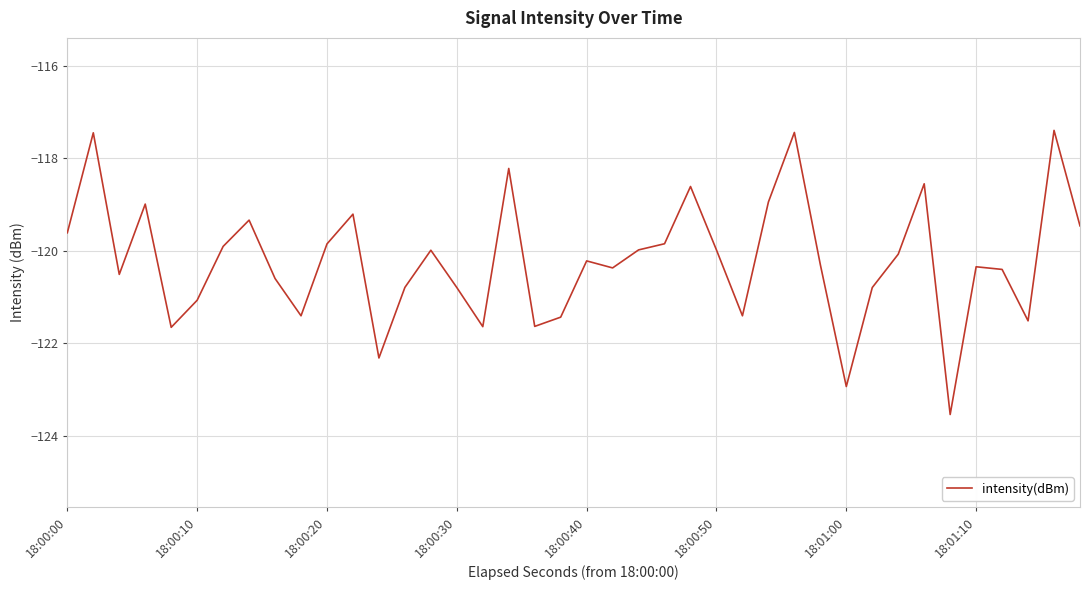

What is the difference between the maximum and minimum values?

6.1